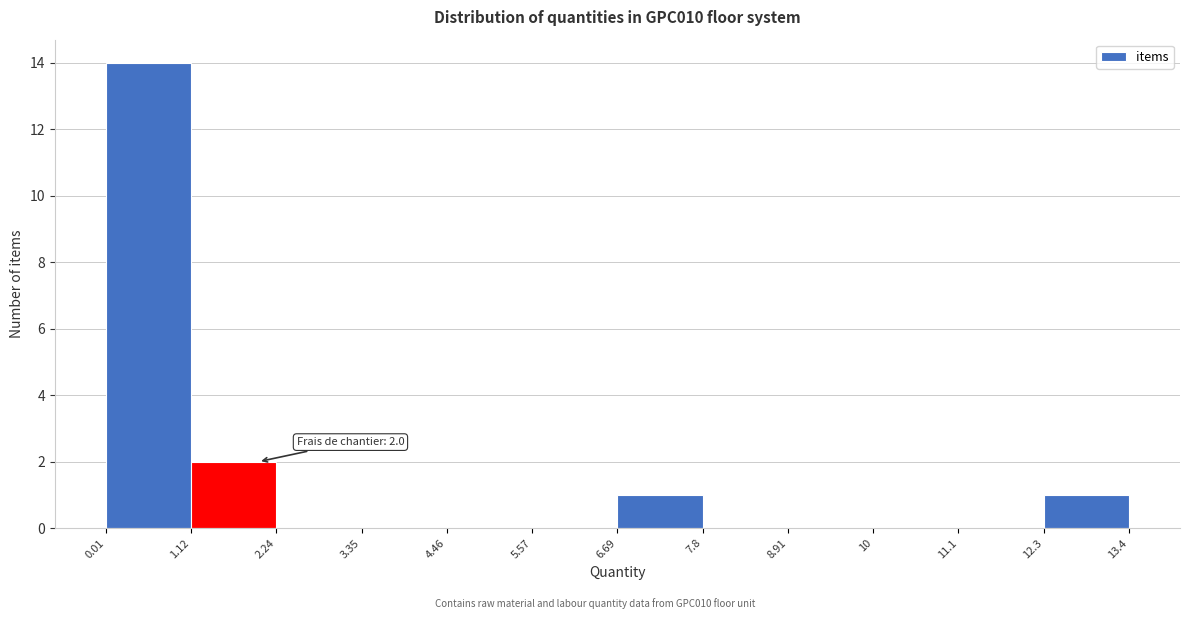

Over which range of the x-axis is the bar tallest?

0.01 to 1.12